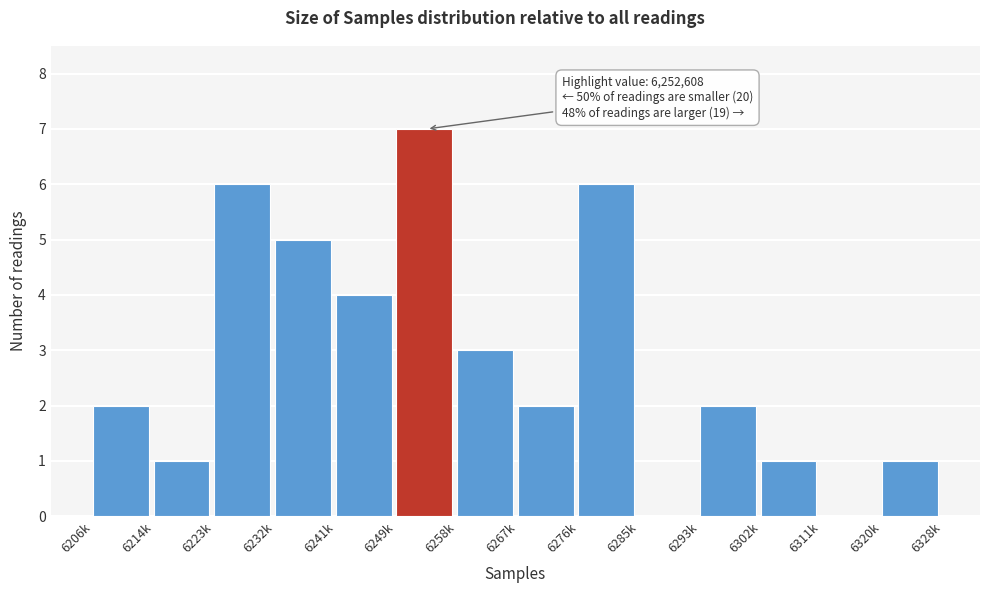

Reading right to left, what are all the values shown in this chart?

6320k=1	6311k=0	6302k=1	6293k=2	6285k=0	6276k=6	6267k=2	6258k=3	6249k=7	6241k=4	6232k=5	6223k=6	6214k=1	6206k=2